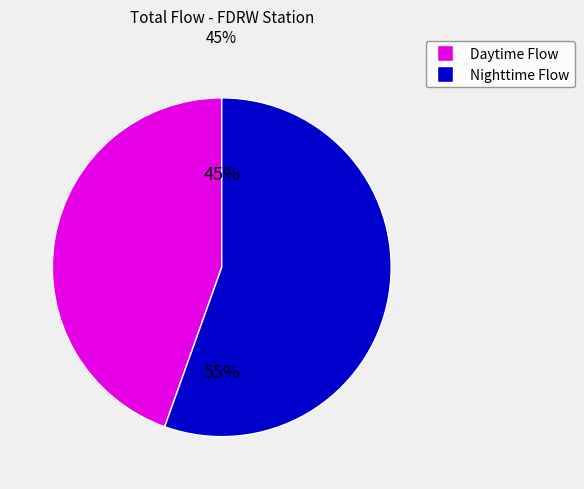

What is the ratio of the value at Daytime Flow to the value at Nighttime Flow?

0.8